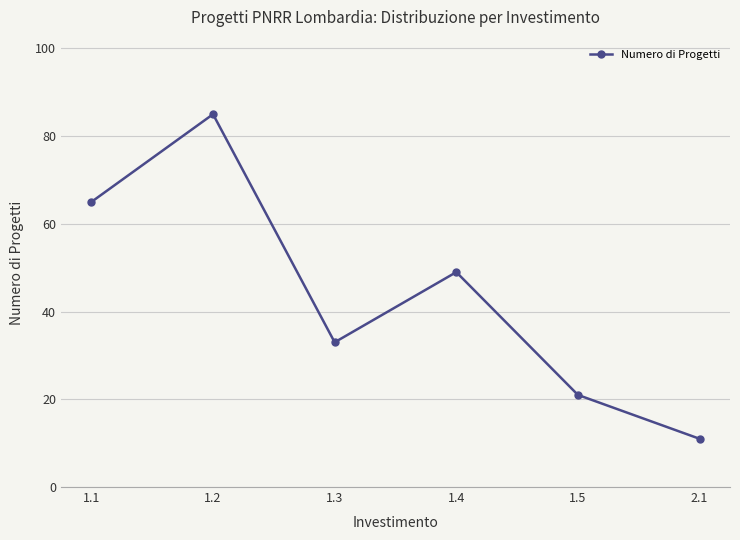

Reading left to right, what are all the values shown in this chart?

65	85	33	49	21	11